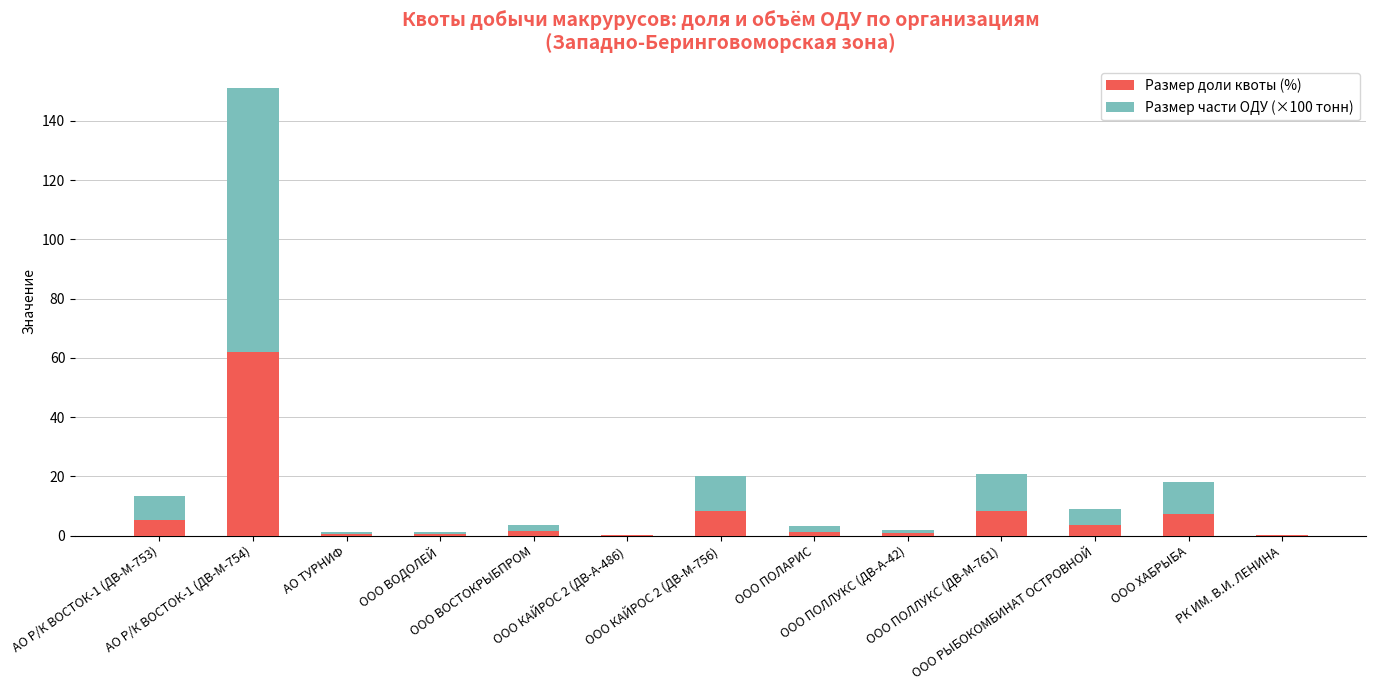

At which label does Размер доли квоты (%) reach its peak?

АО Р/К ВОСТОК-1 (ДВ-М-754)